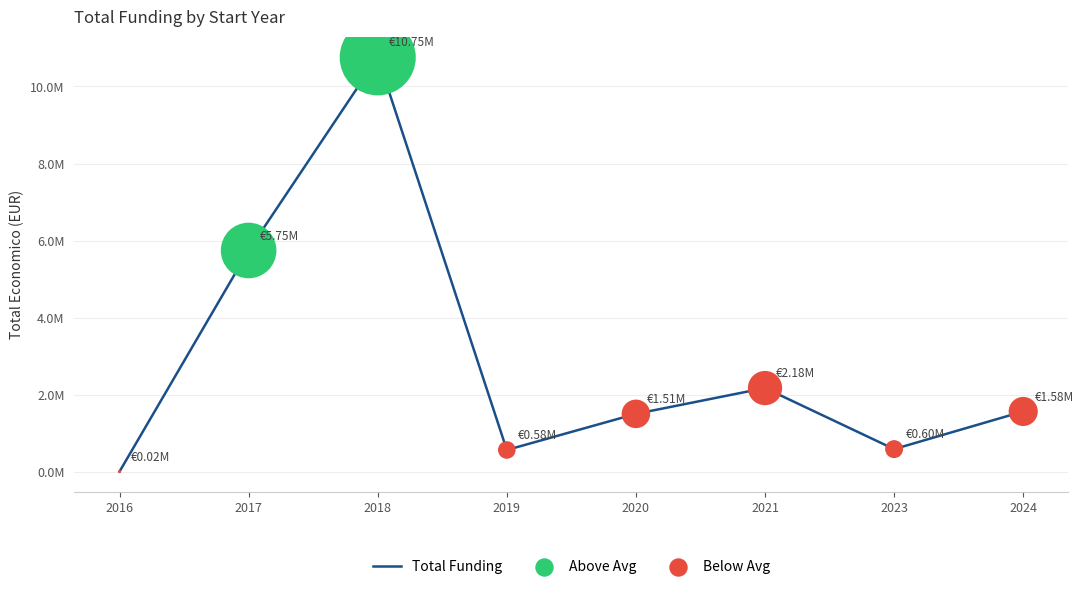

Does the chart have visible grid lines?

Yes